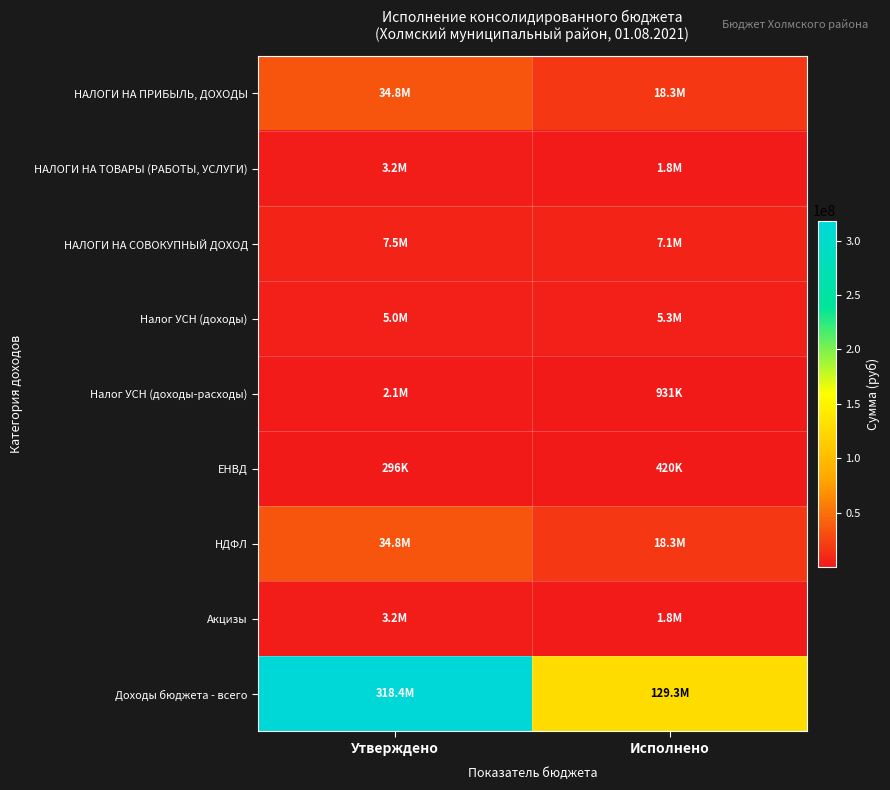

How many series are shown in this chart?

9